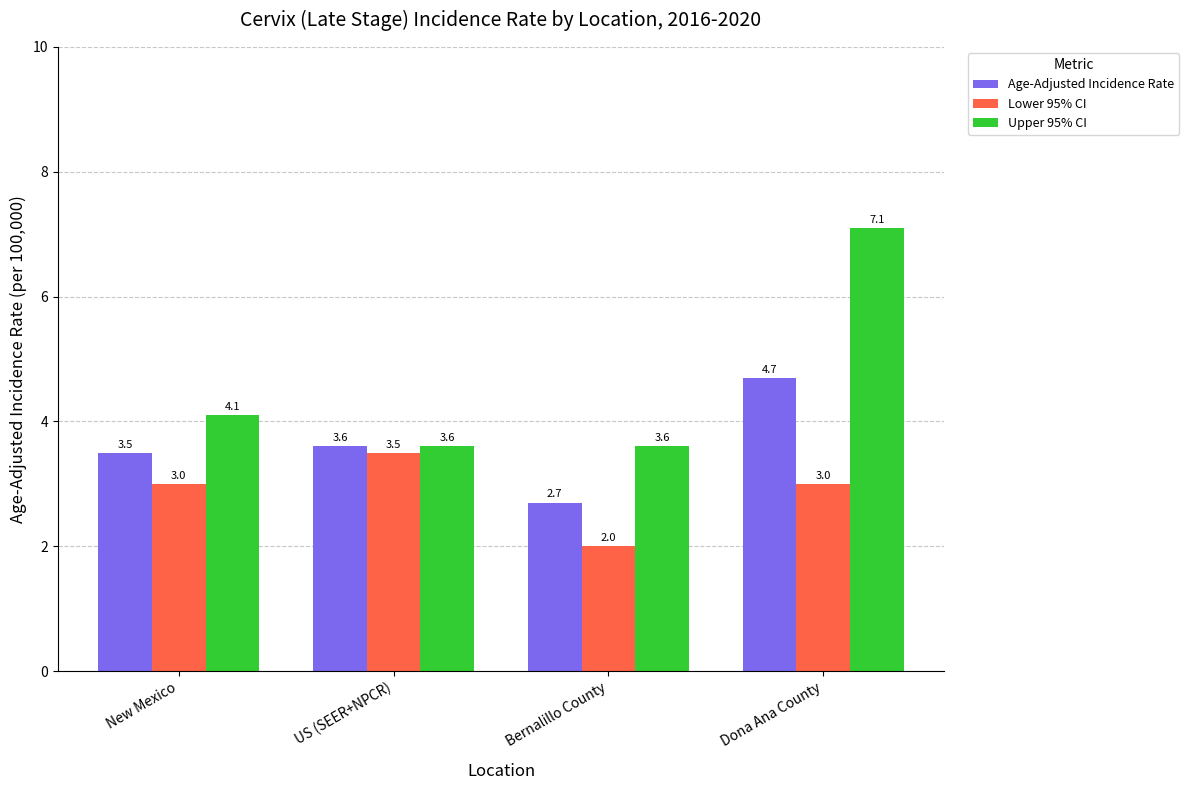

At which category is the sum across all series the highest?

Dona Ana County